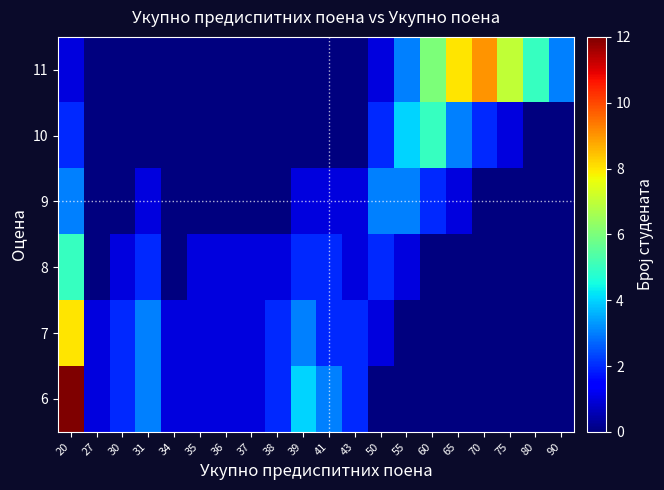

At how many categories does at least one series exceed 7?

3